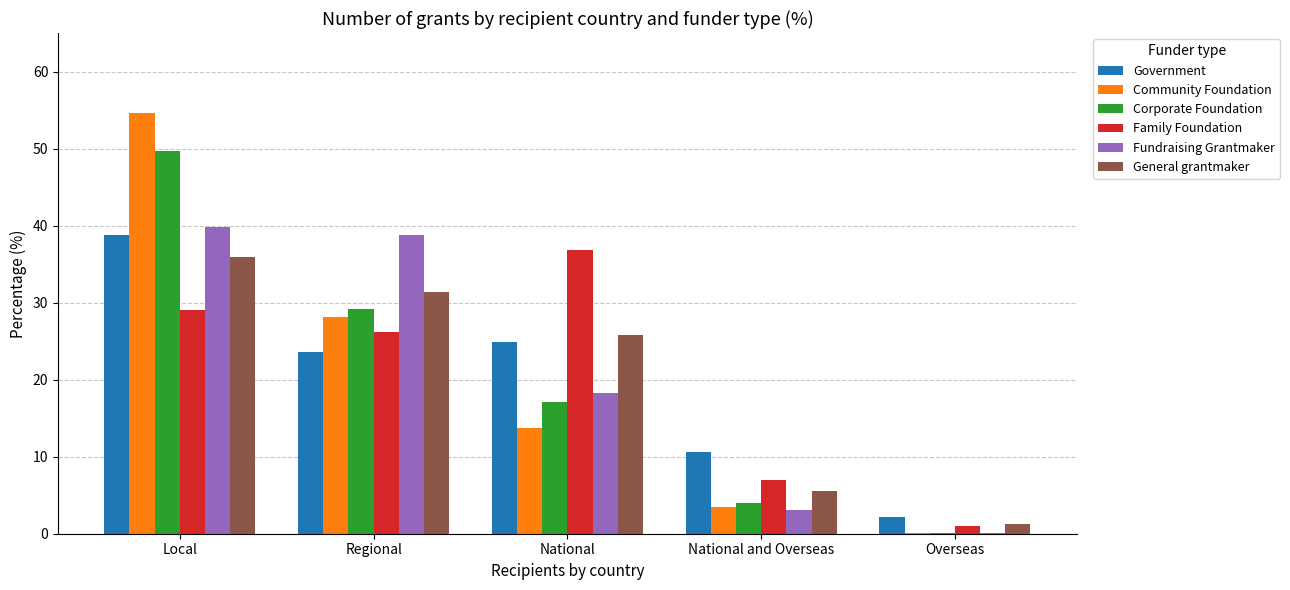

Count the number of categories in the chart.

5